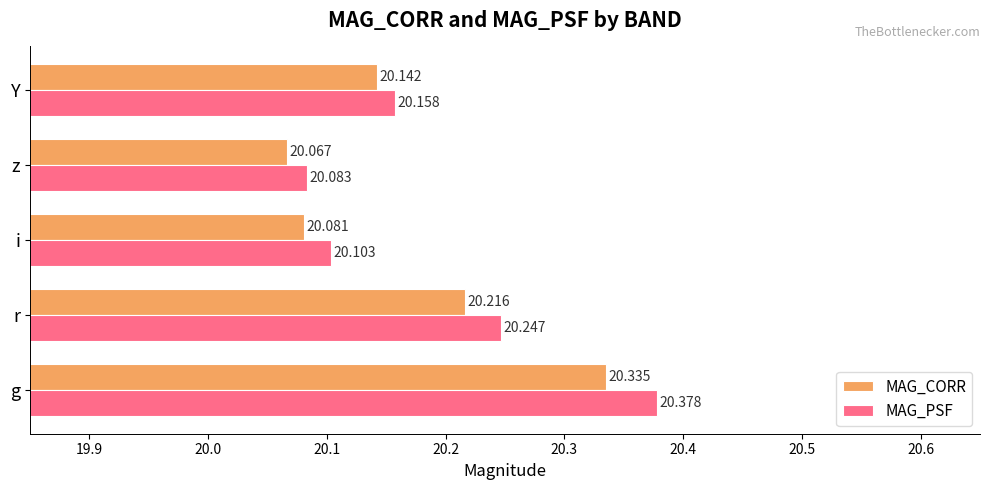

At which label is MAG_PSF closest to 20?

z